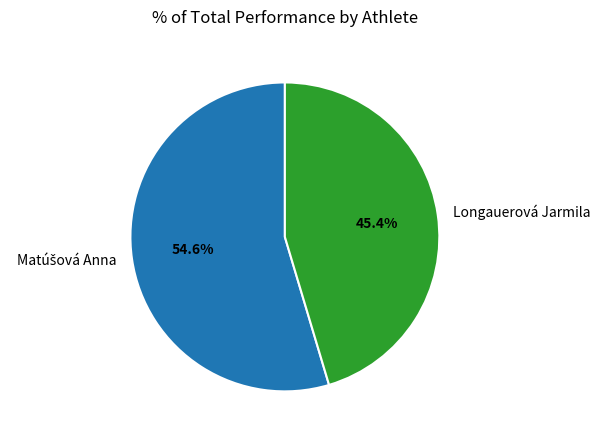

Is there any slice that represents more than half of the pie?

Yes